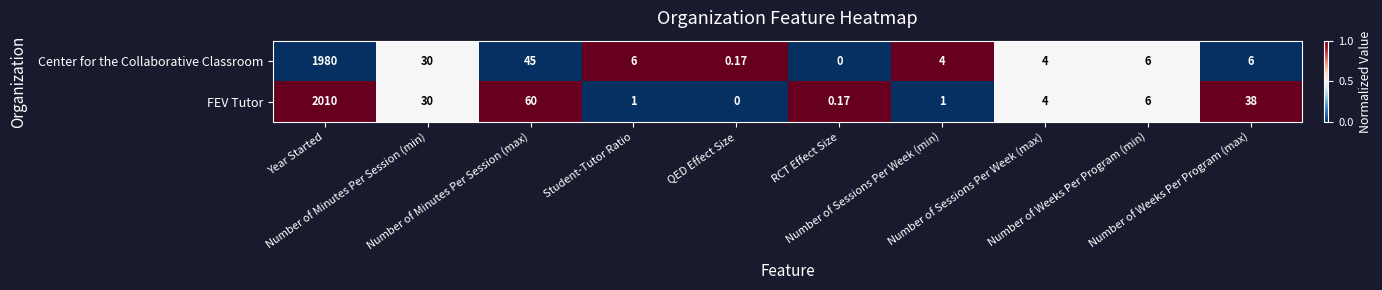

List the series in order of their peak value, highest first.

FEV Tutor, Center for the Collaborative Classroom